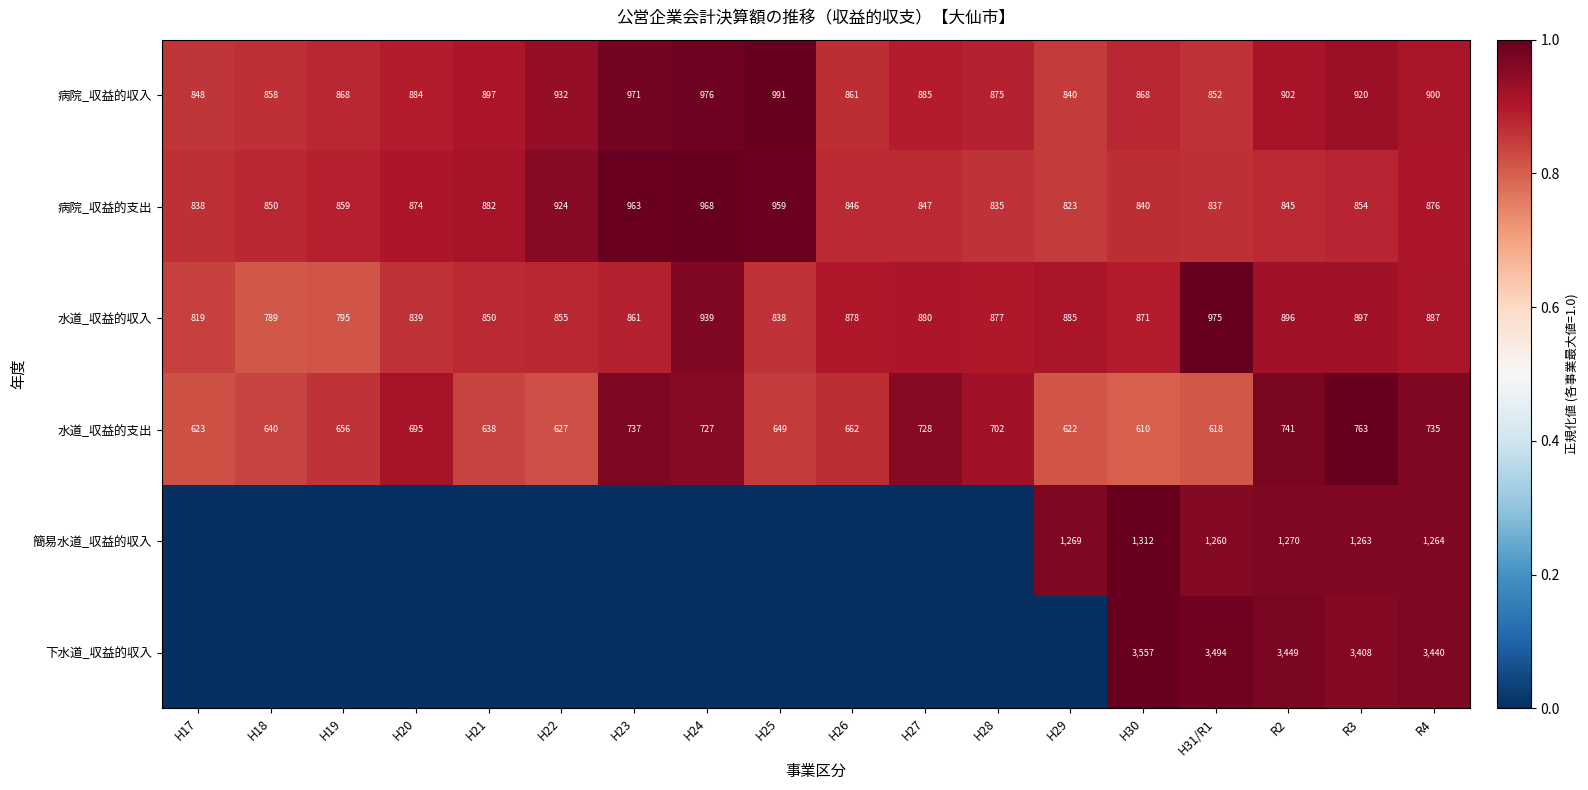

What is the difference between the maximum and second lowest values in the 病院_収益的収入 series?

143